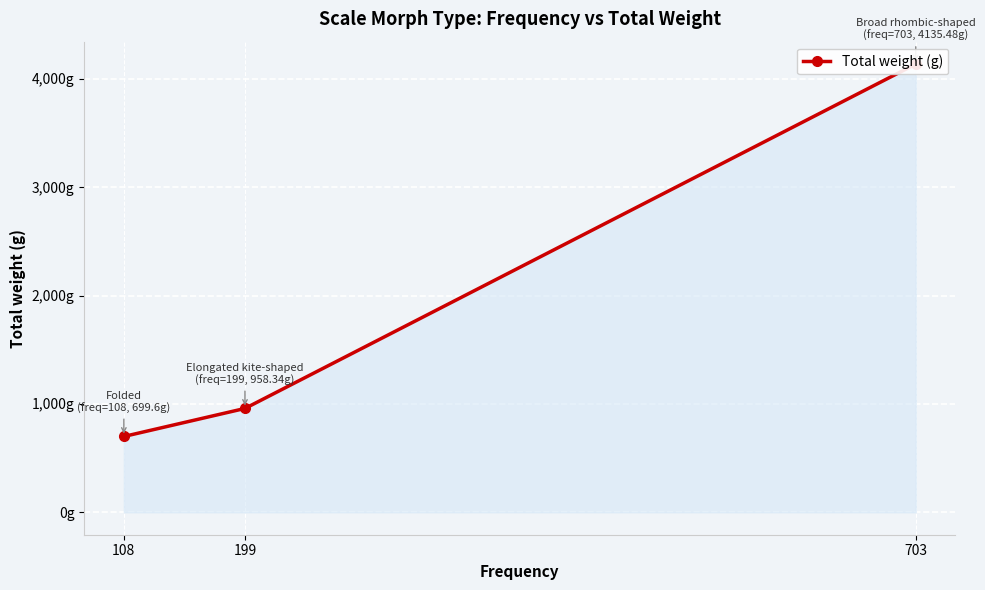

Rank the categories by value from lowest to highest.

108, 199, 703